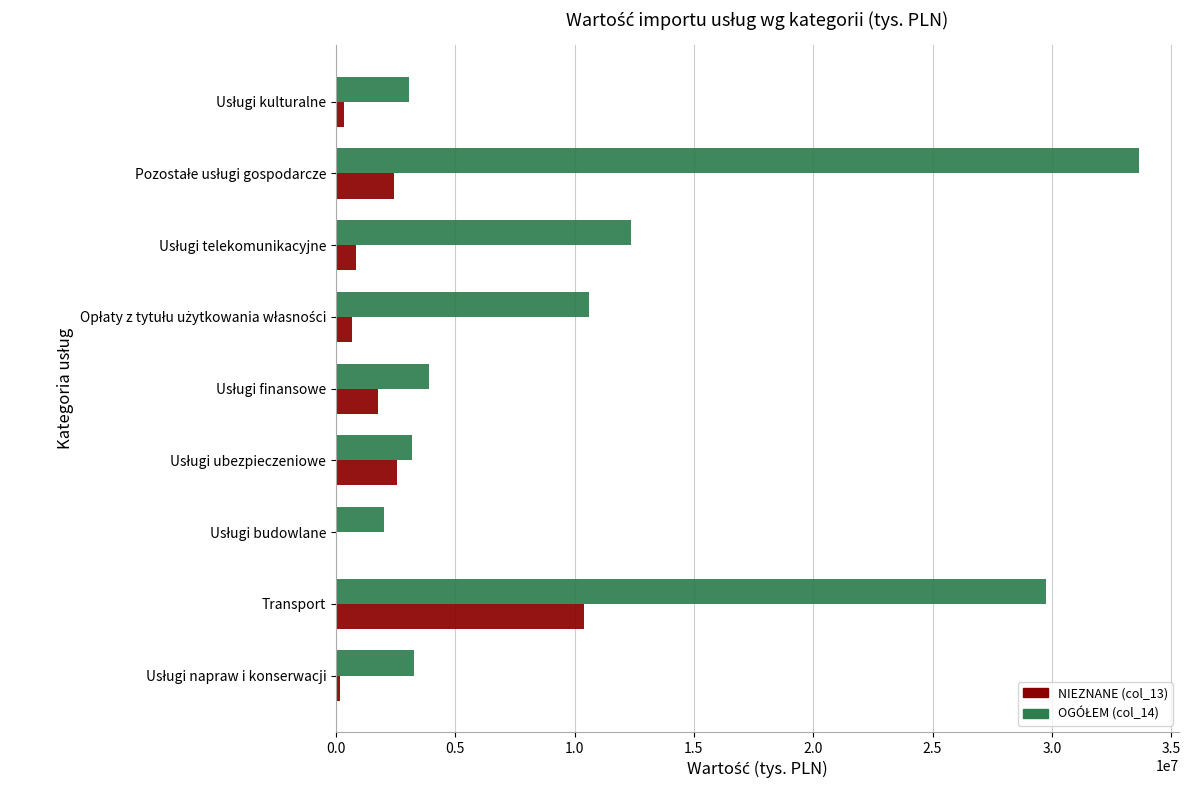

What is the sum of all NIEZNANE (col_13) values?

19272387.8